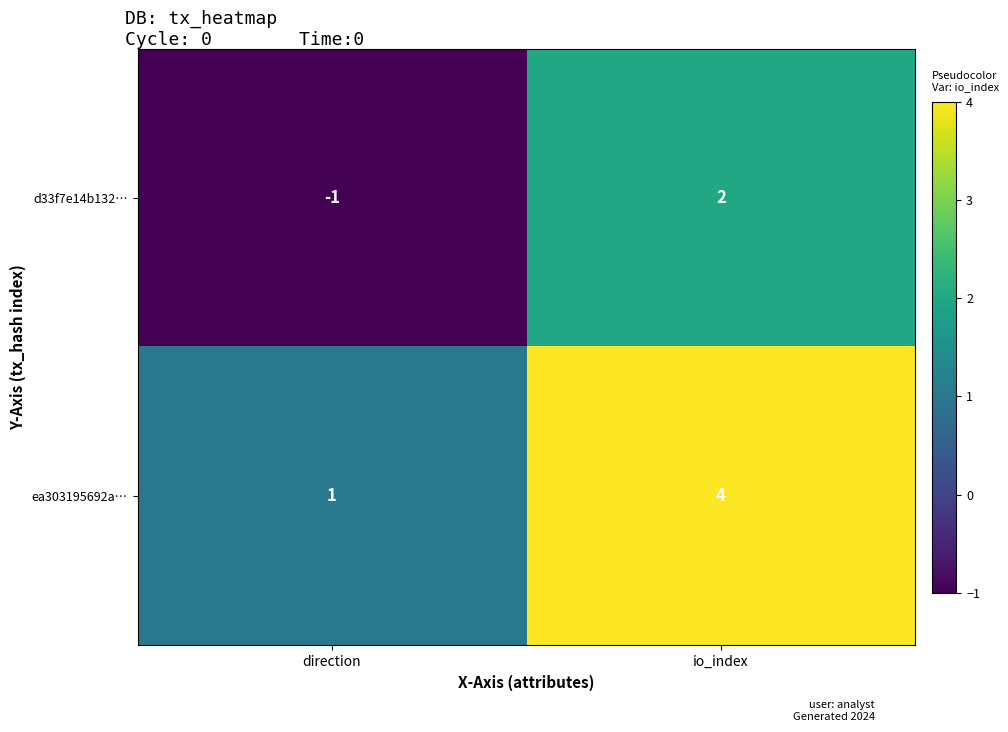

Reading right to left, list all the values displayed in this chart.

d33f7e14b132…: 2	-1
ea303195692a…: 4	1